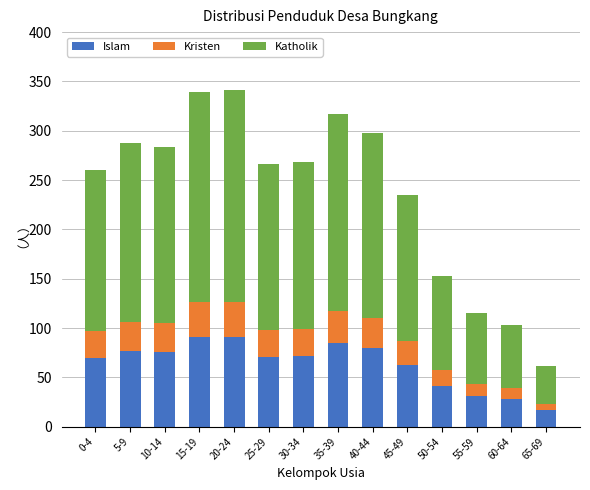

What is the lowest value of the Islam series?

17